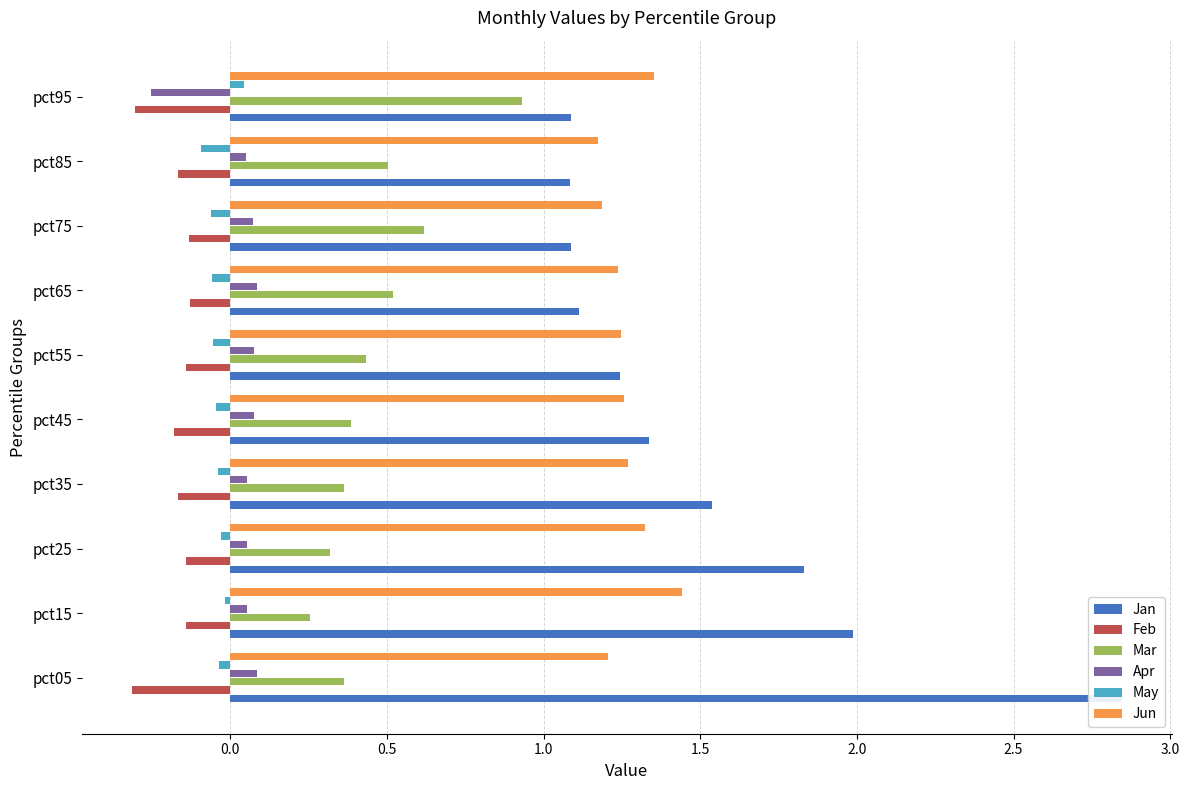

How many groups of bars are there?

10